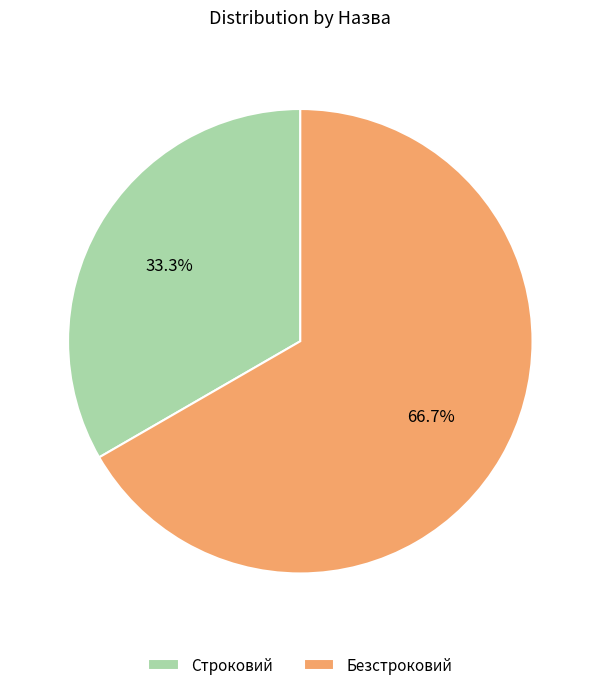

Does any single category account for the majority?

Yes